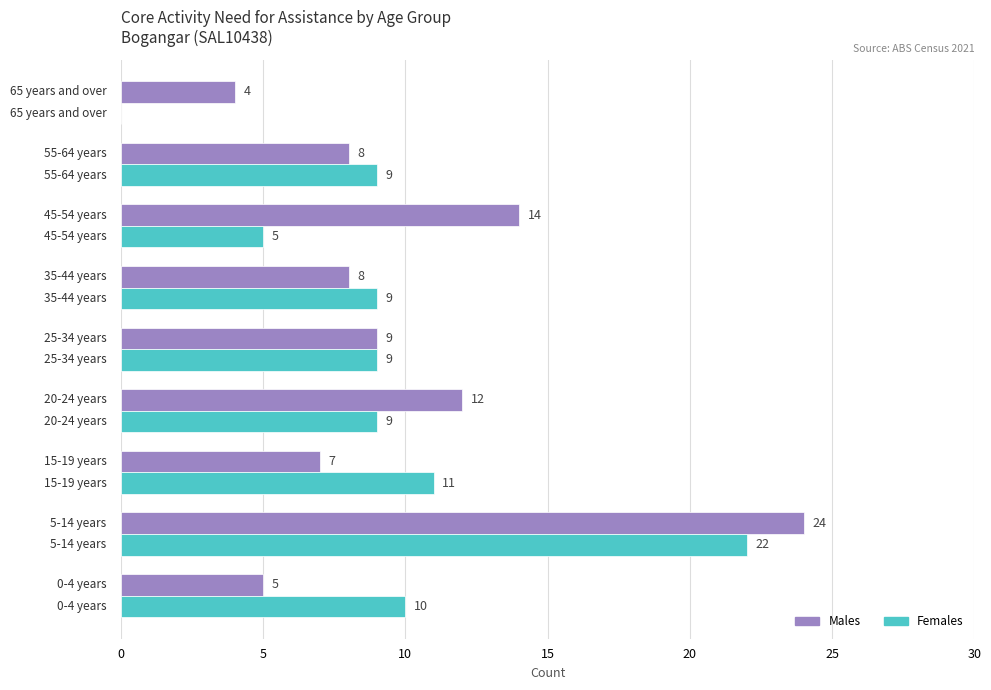

What is the greatest value displayed?

24